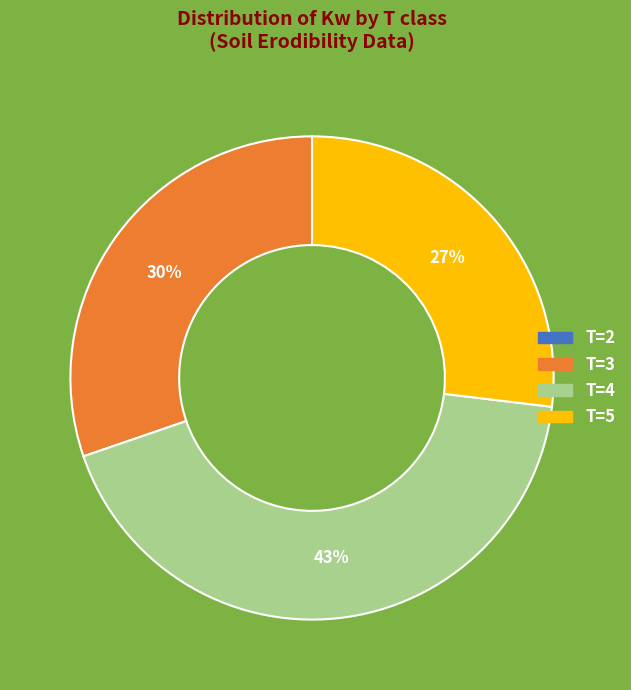

Is it true that T=4 is 33% of the pie?

False